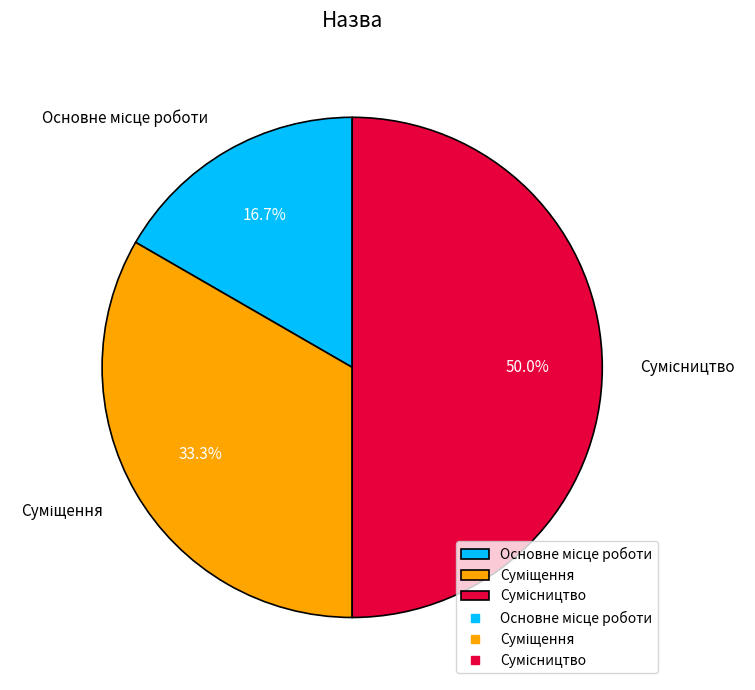

How many segments does this pie chart have?

3